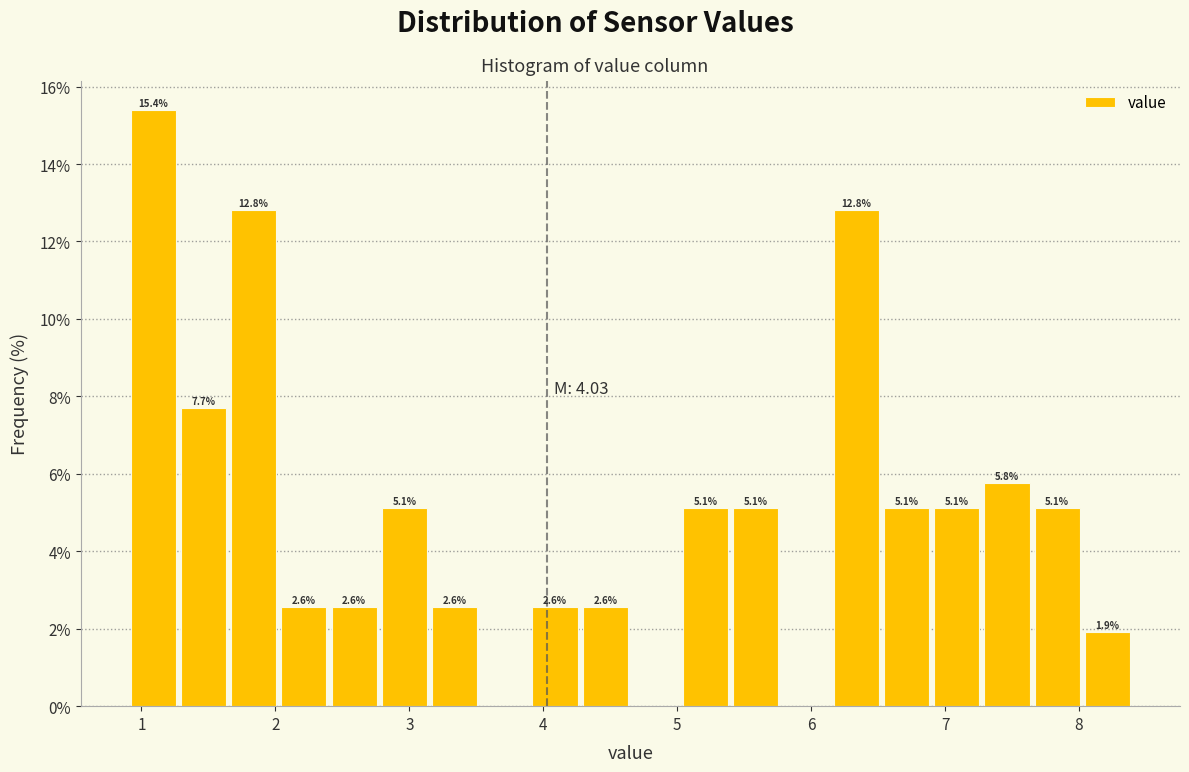

Read against the x-axis, roughly where is the centre of the tallest bar?

1.1